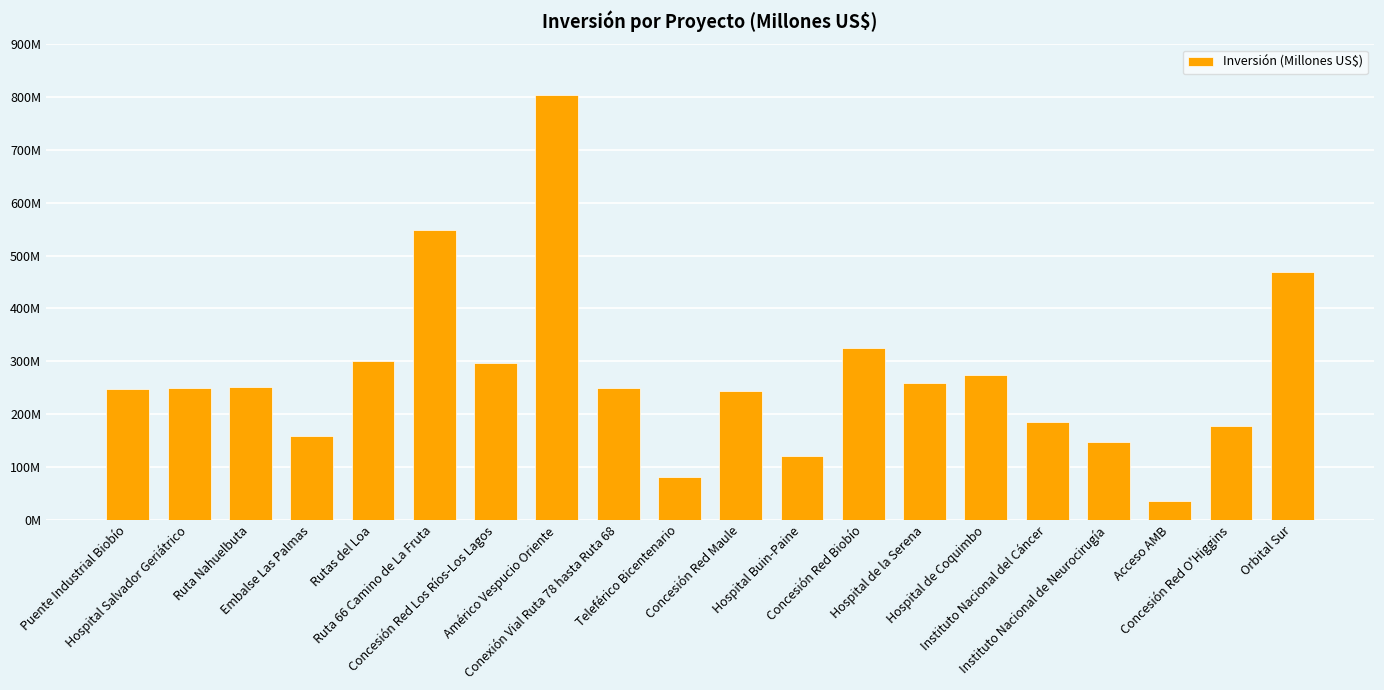

Does the chart contain any negative values?

No